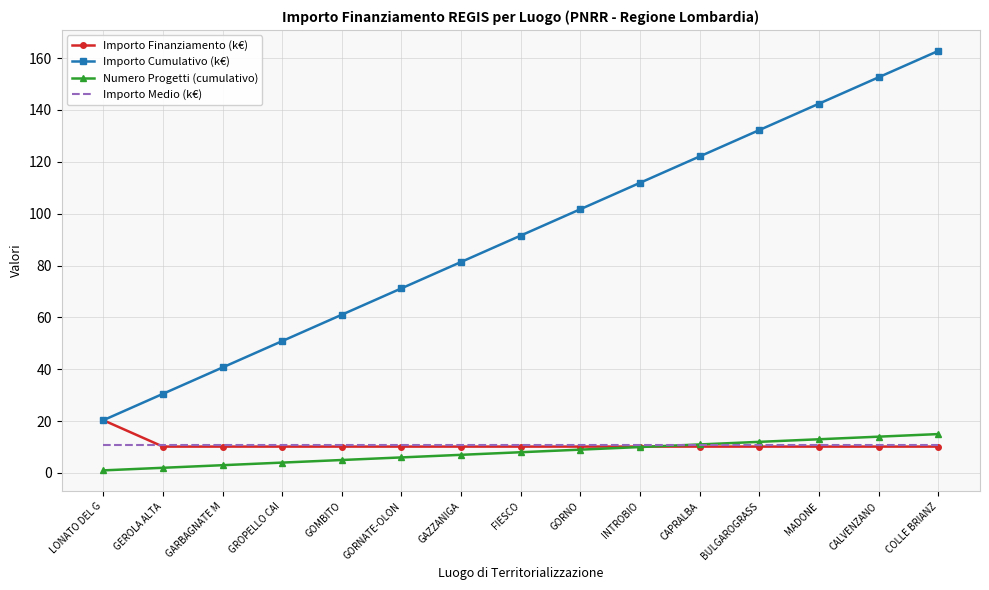

What position from the right is BULGAROGRASS?

4